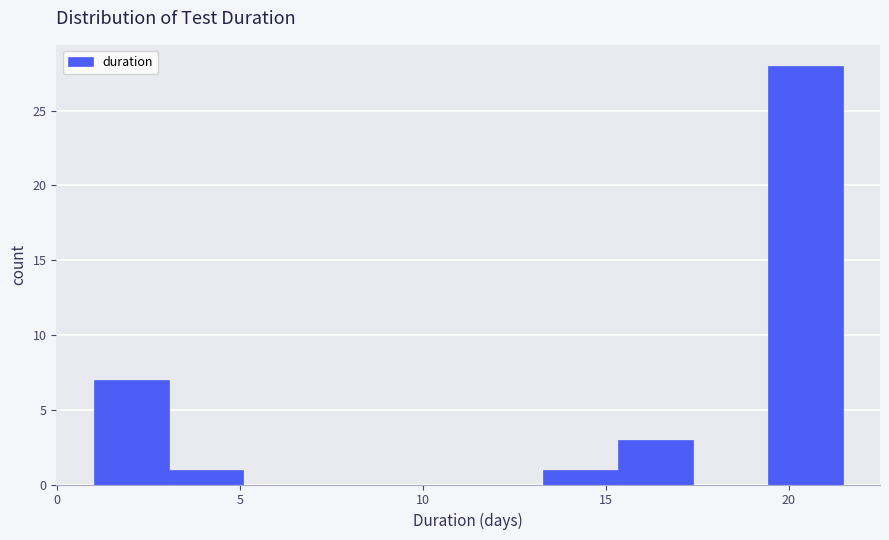

What is the height of the bar covering 15.5 to 17.5 on the x-axis? Neither the bar edges nor the heights are printed on the chart, so give them approximately, as read against the axes.

3